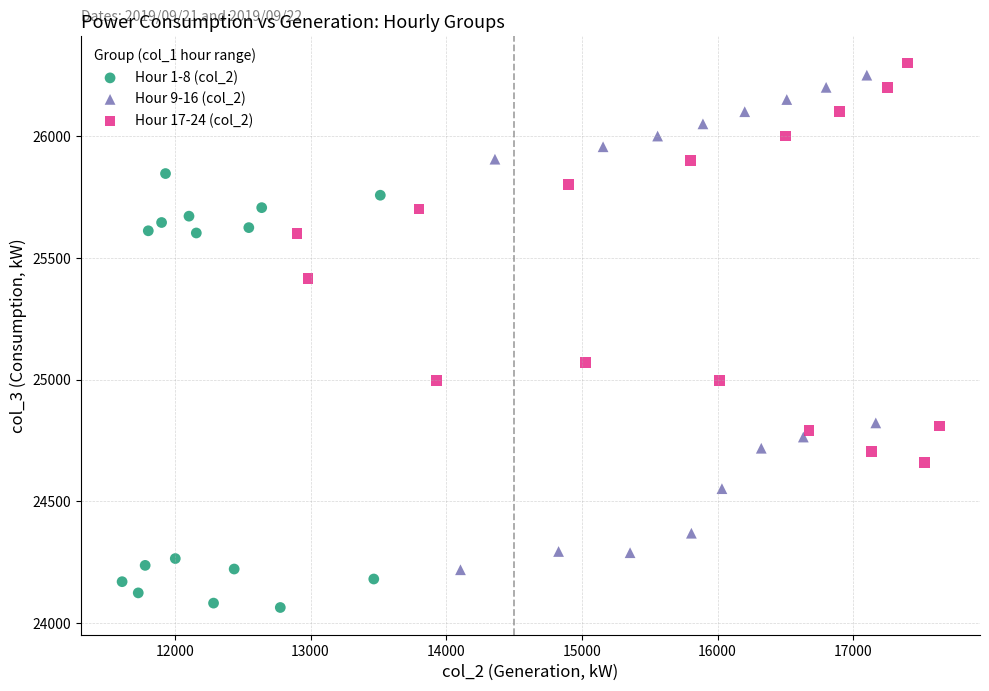

Which series has the largest Y range (max minus min)?

Hour 9-16 (col_2)